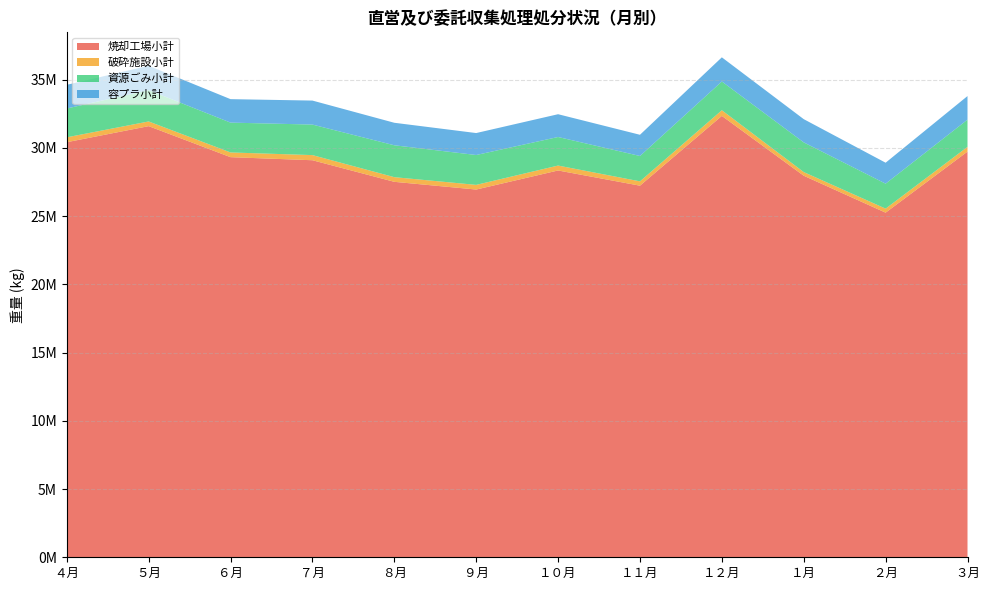

Reading left to right, list all the values displayed in this chart.

焼却工場小計: 30411160	31587770	29314410	29089330	27507920	26942650	28339380	27225140	32339050	27954150	25249340	29722730
破砕施設小計: 357040	342330	345160	376140	341170	341070	359910	317440	412420	267770	293670	345310
資源ごみ小計: 2112950	2297870	2187180	2237400	2336850	2189210	2093390	1858300	2107670	2176090	1830490	1995260
容プラ小計: 1733910	1782600	1718320	1757870	1648380	1608430	1668600	1553780	1769940	1701380	1534600	1728000